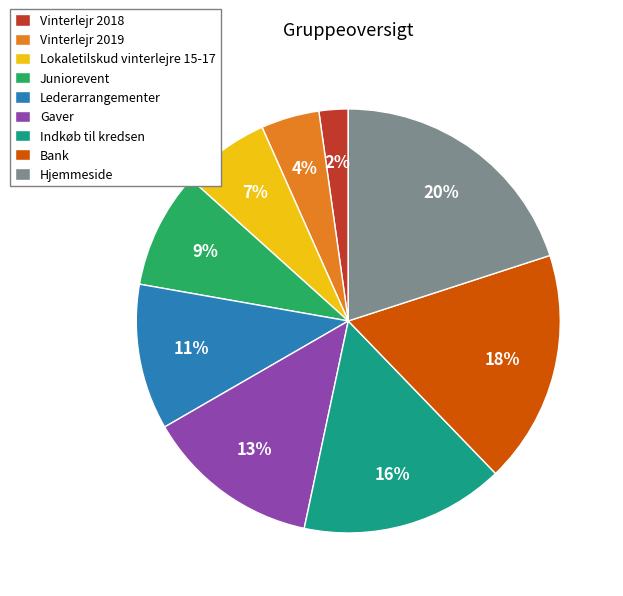

Is the sum of Indkøb til kredsen and Bank greater than half?

No